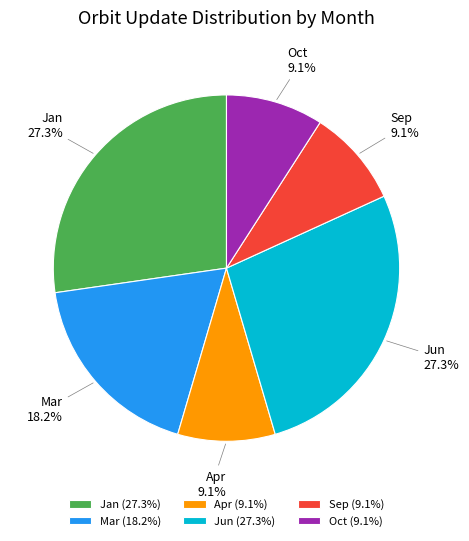

Between Apr and Jun, which is larger?

Jun